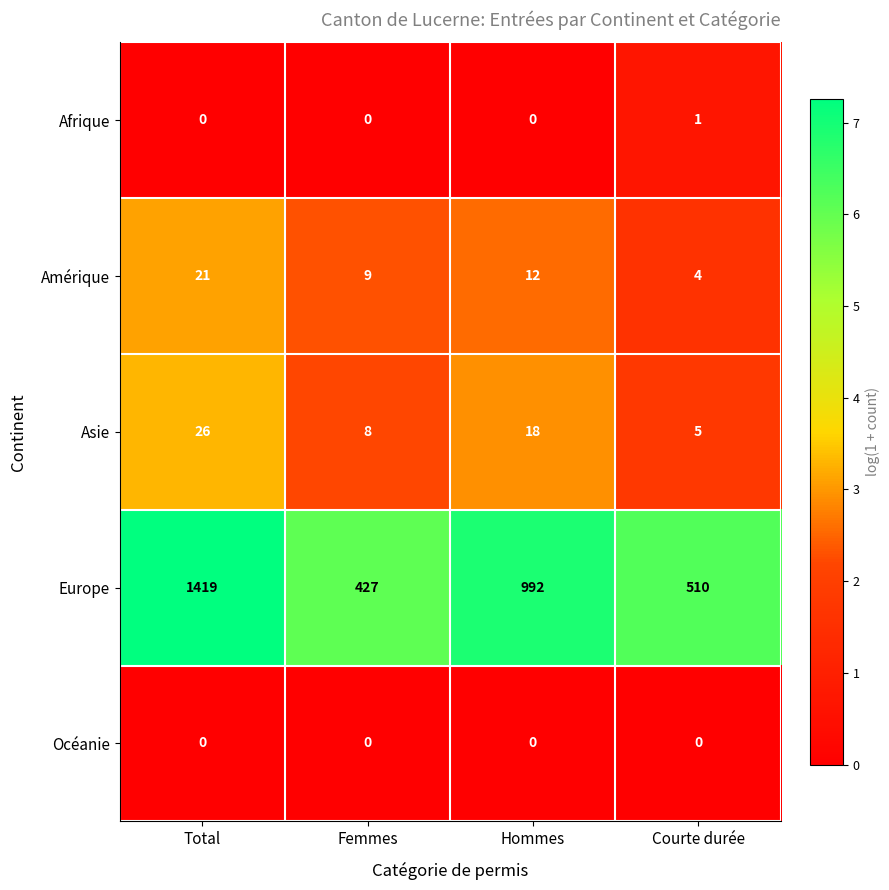

Count the number of categories in the chart.

4